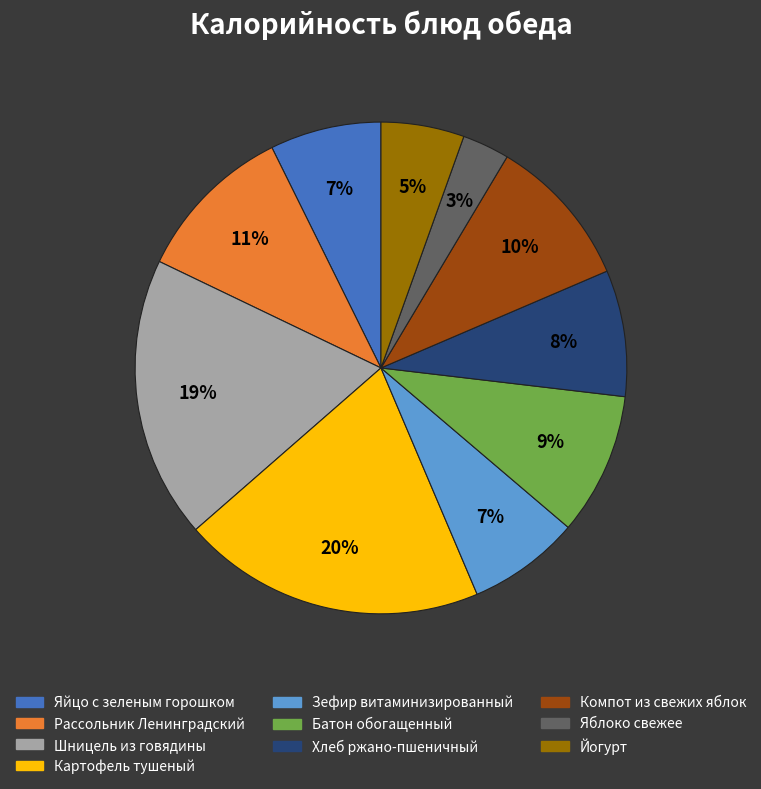

Combined, do Компот из свежих яблок and Батон обогащенный account for over 50%?

No